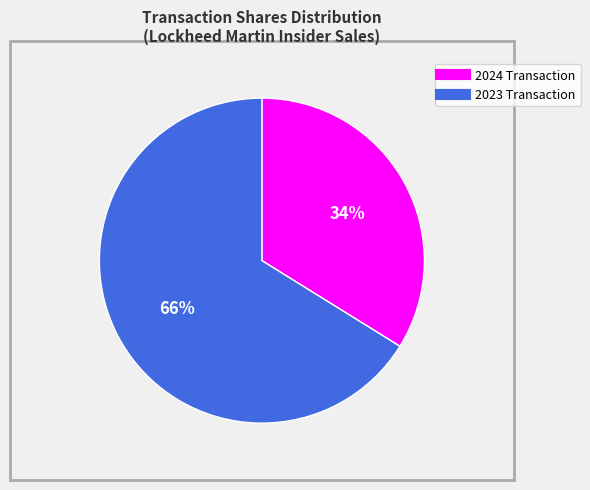

To the nearest percent, what is the average slice percentage?

50%